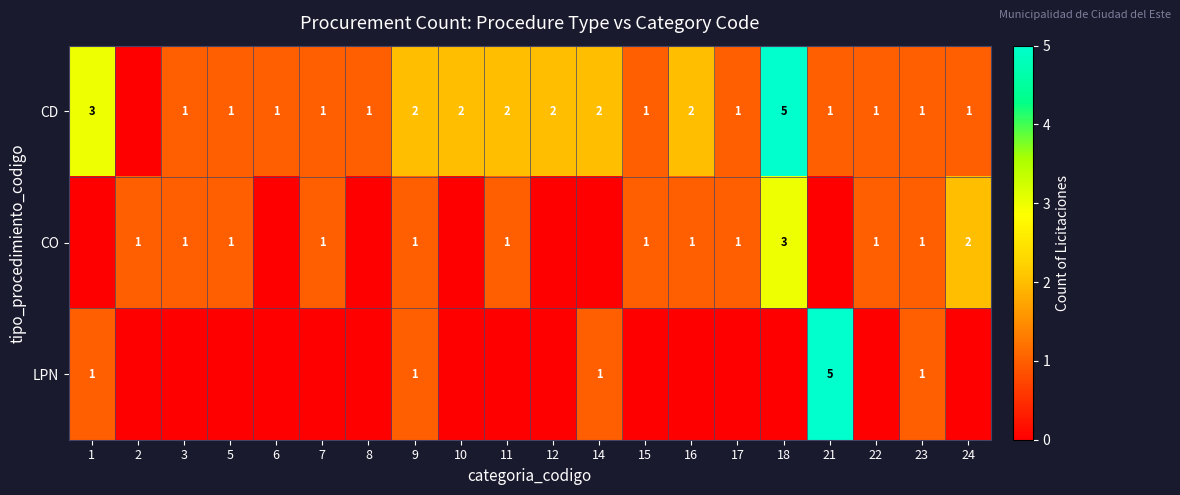

At how many categories does at least one series exceed 4?

2